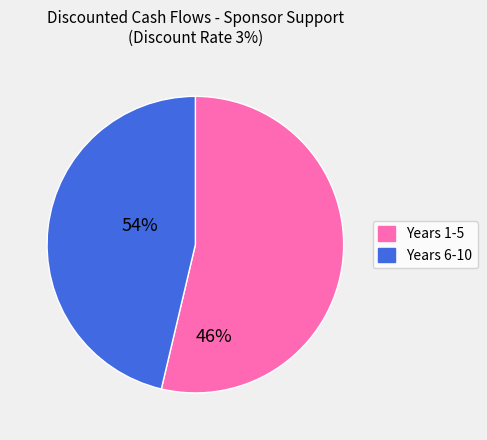

Is there a majority slice in this chart?

Yes